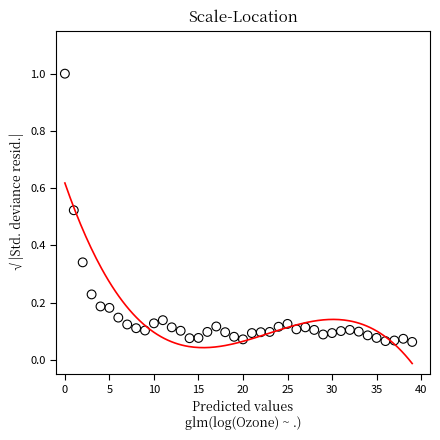

What is the range of Y values (max minus min)?

0.9